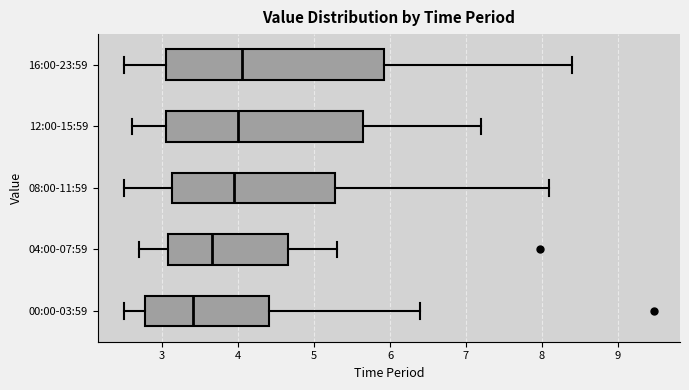

Which box is the widest, from its left edge to its right edge?

16:00-23:59